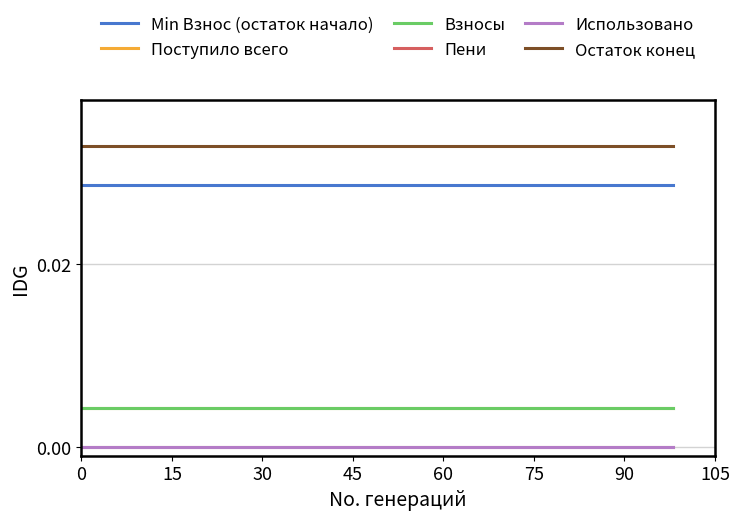

Is this an area chart (filled region under the line)?

No